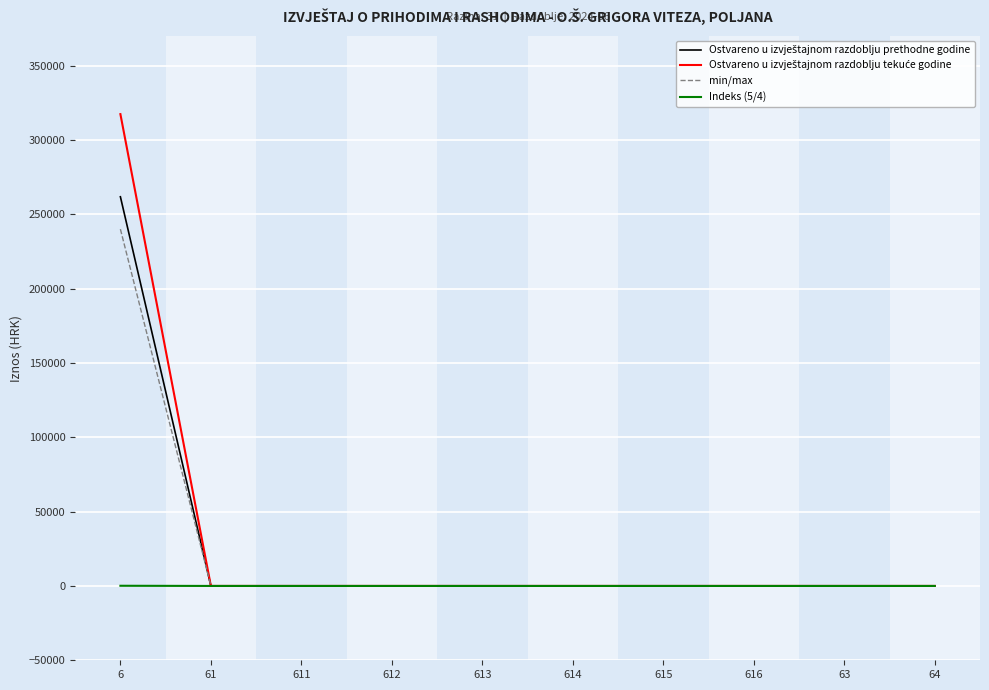

Rank the series at 616 from highest to lowest value.

Ostvareno u izvještajnom razdoblju prethodne godine, Ostvareno u izvještajnom razdoblju tekuće godine, min/max, Indeks (5/4)